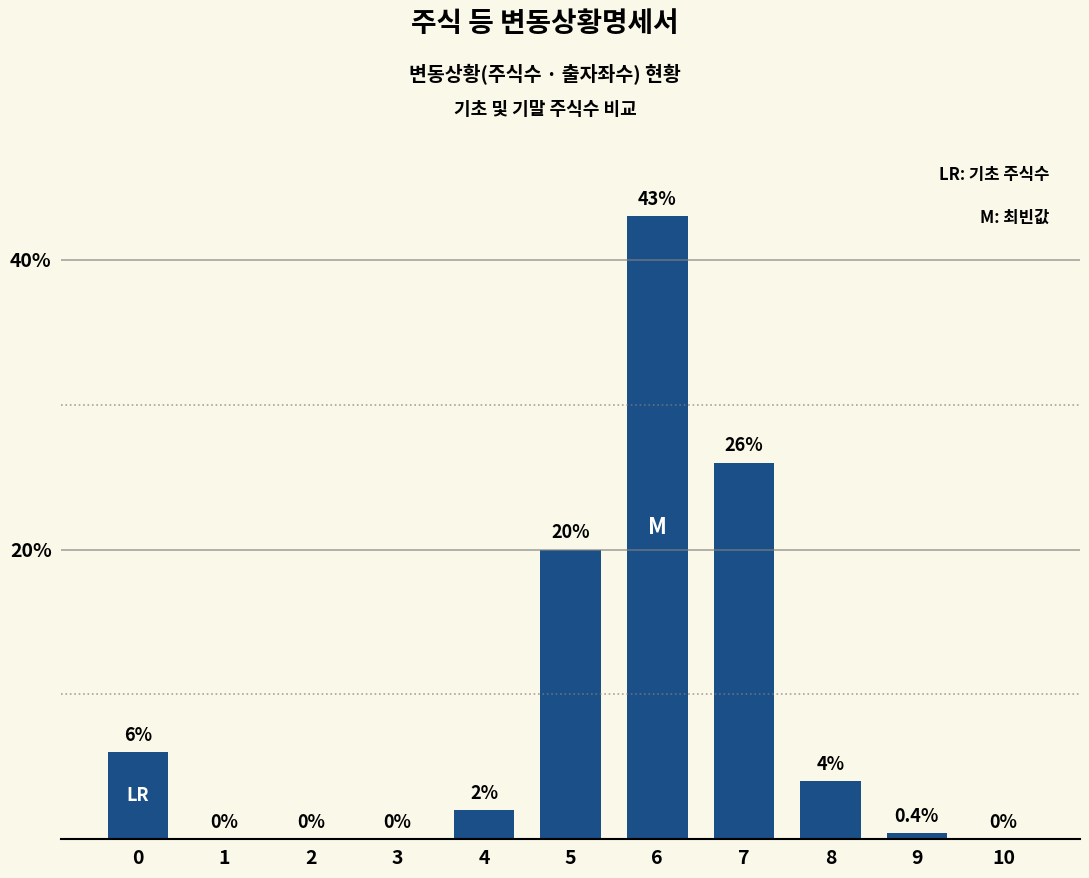

Which has a higher value, 4 or 1?

4